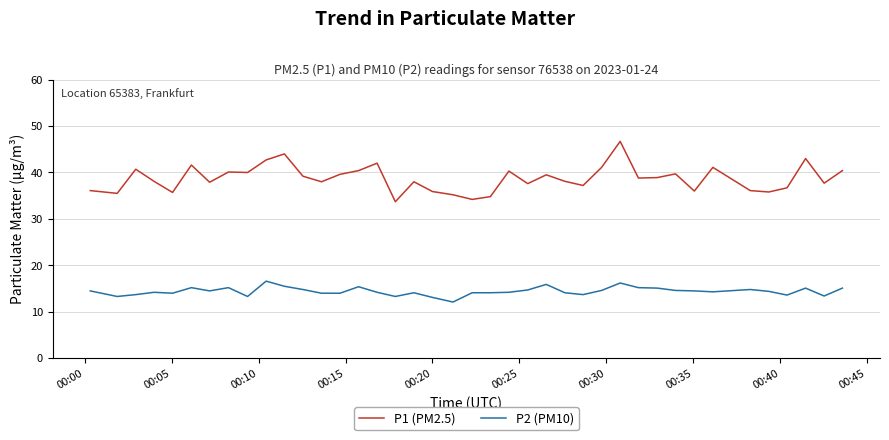

True or false: P1 (PM2.5) and P2 (PM10) intersect in this chart.

False